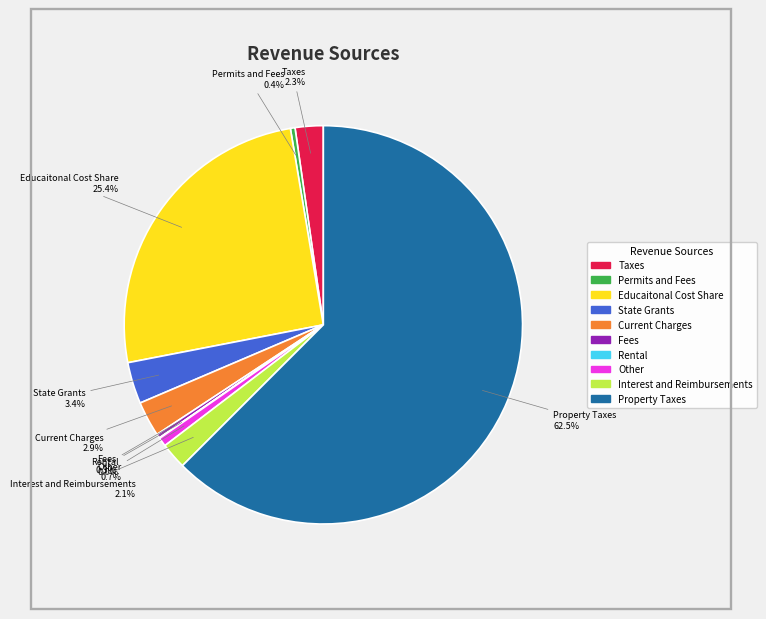

What is the largest slice in the pie chart?

Property Taxes